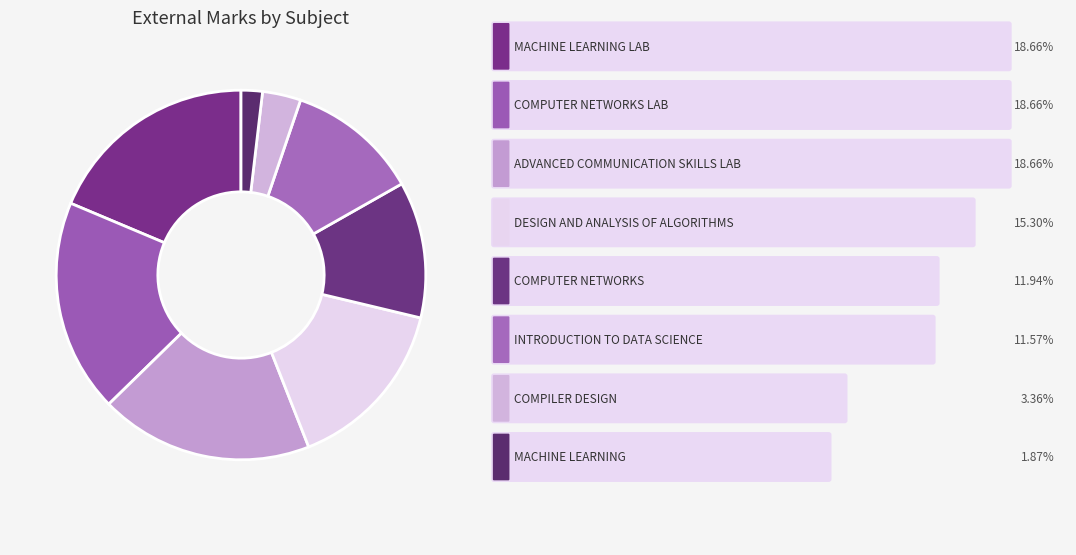

How many segments does this pie chart have?

8